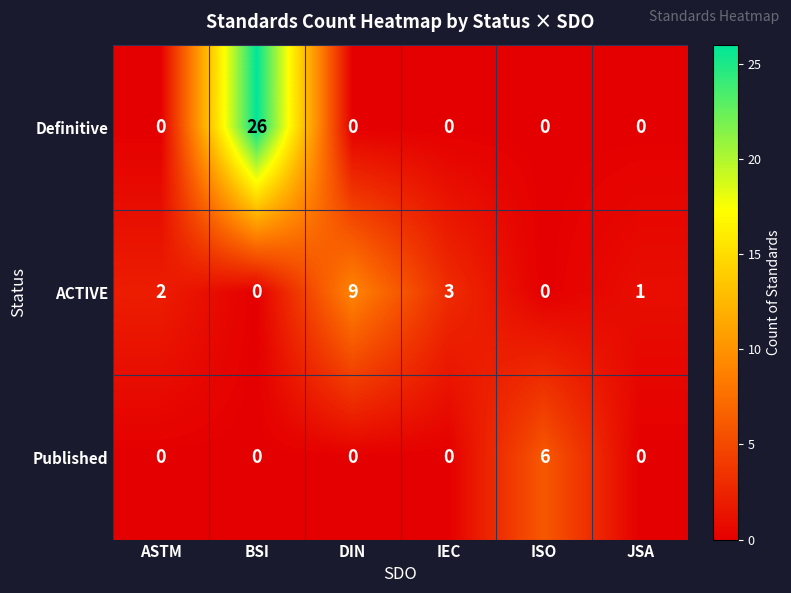

True or false: Definitive has a value of 8 at BSI.

False